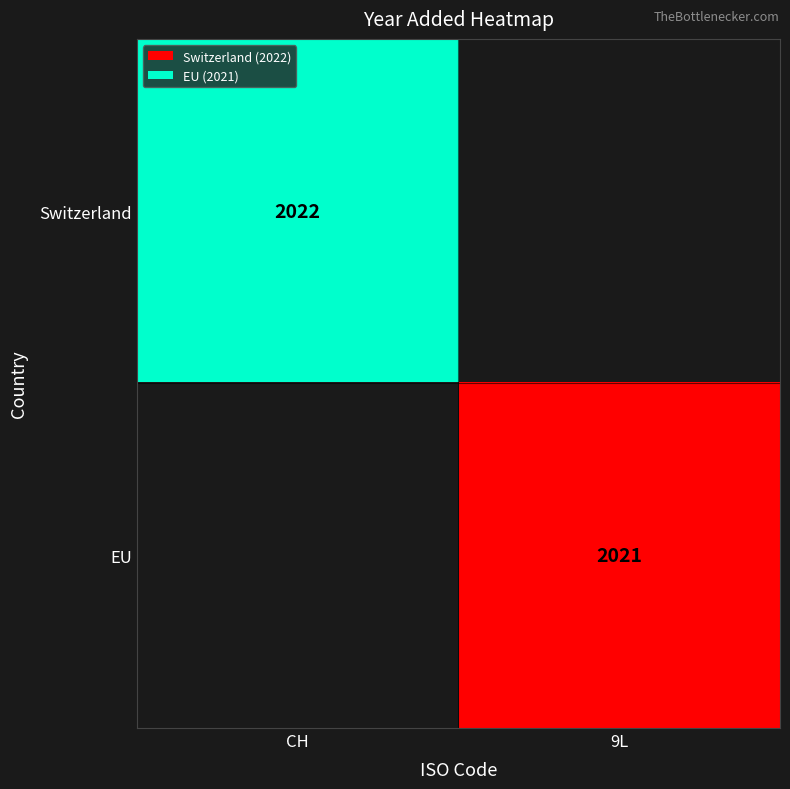

True or false: EU has a value of 2021 at 9L.

True